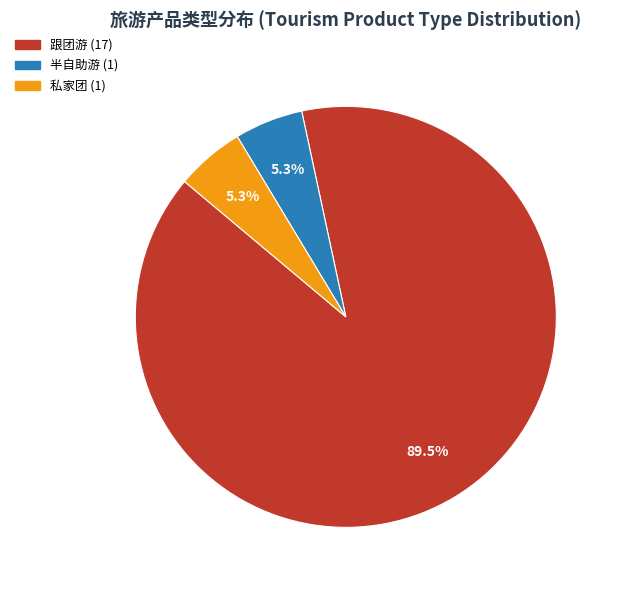

To the nearest percent, what portion does 半自助游 represent?

5%